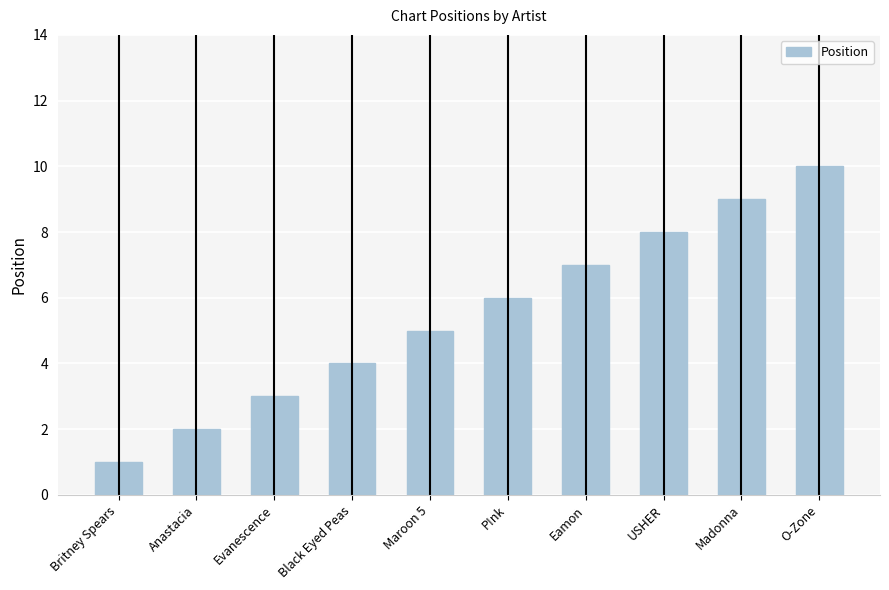

Between Britney Spears and Maroon 5, which is larger?

Maroon 5